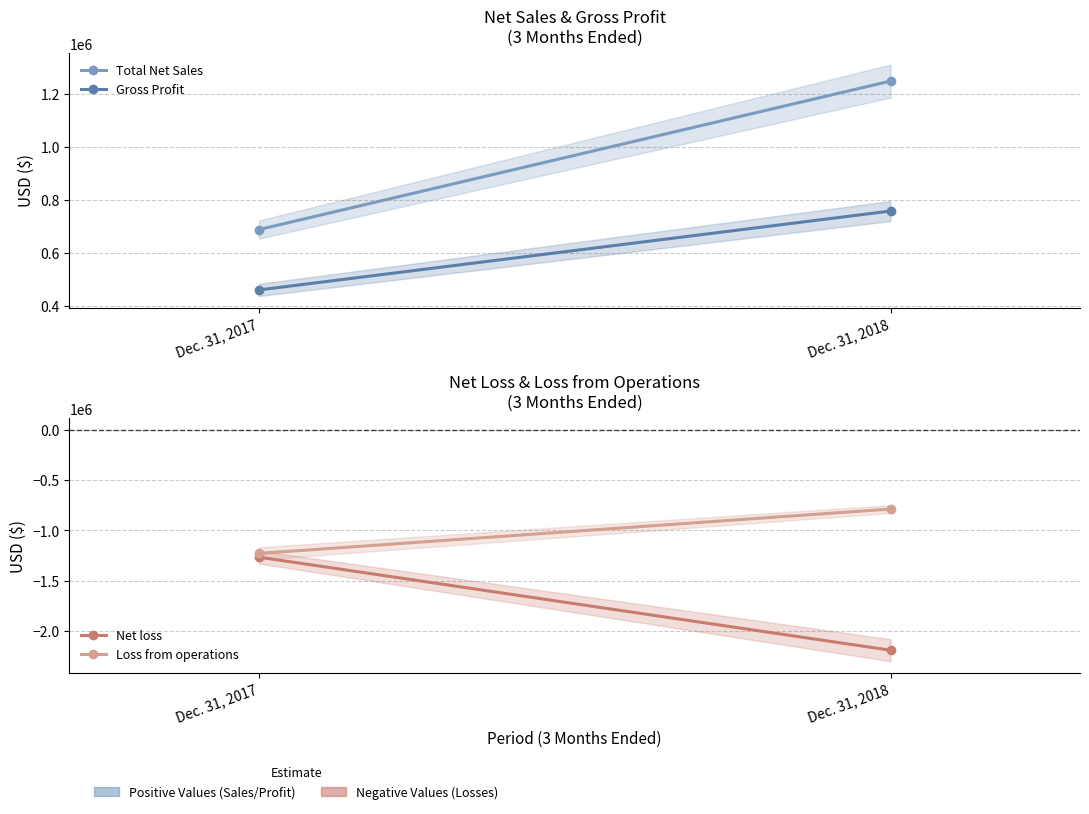

At which category is the sum across all series the highest?

Dec. 31, 2018